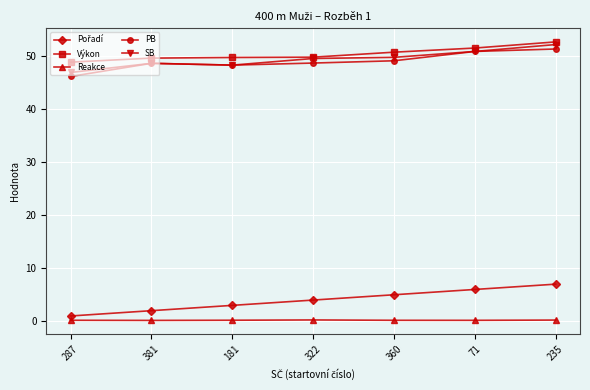

What is the sum of the Výkon values at 360 and 71?

102.2